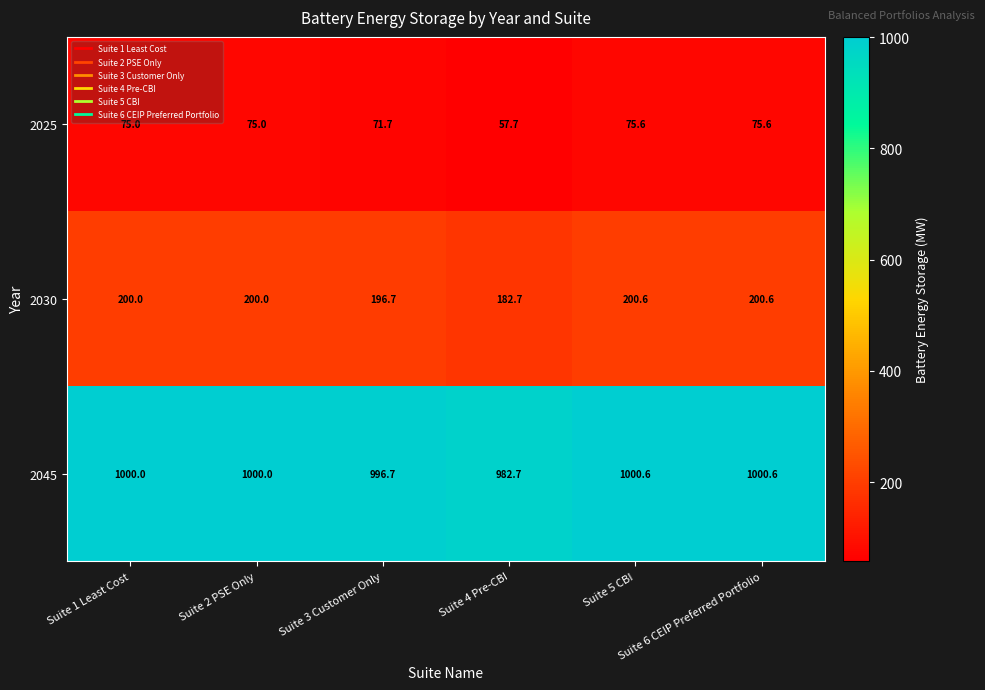

At how many categories does at least one series exceed 295?

6